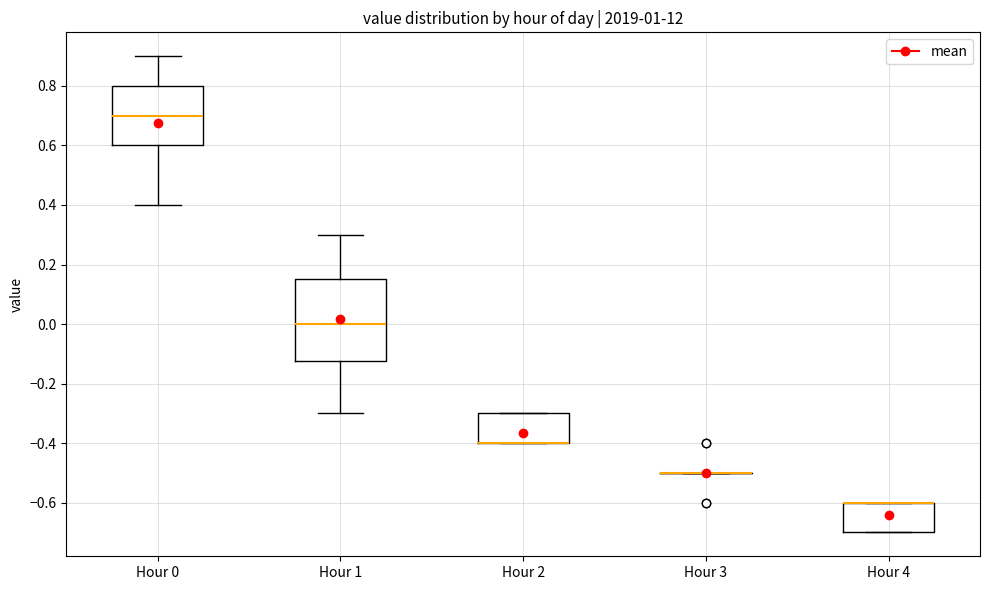

Which box is the tallest, from its lower edge to its upper edge?

Hour 1